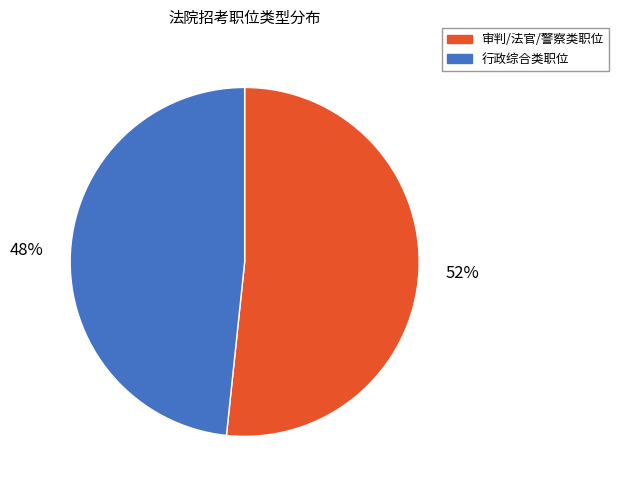

To the nearest percent, what is the average slice percentage?

50%